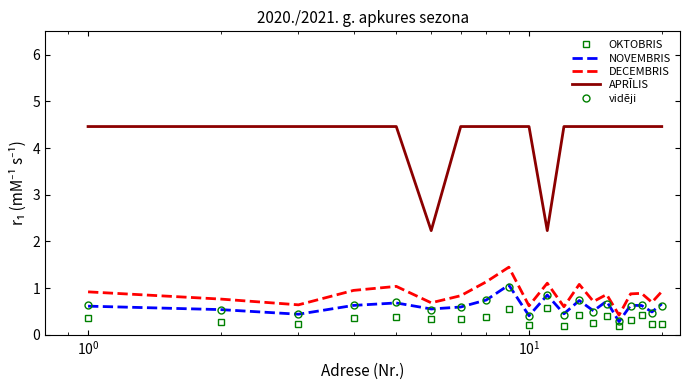

What are all the series names shown in the legend?

OKTOBRIS, NOVEMBRIS, DECEMBRIS, APRĪLIS, vidēji